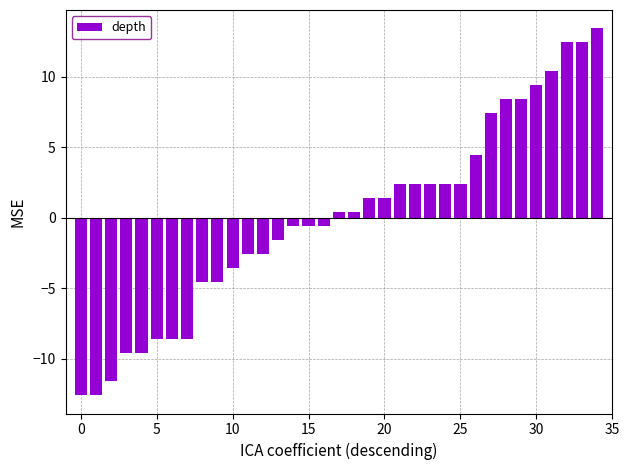

What is the difference between the maximum and minimum values?

26.0